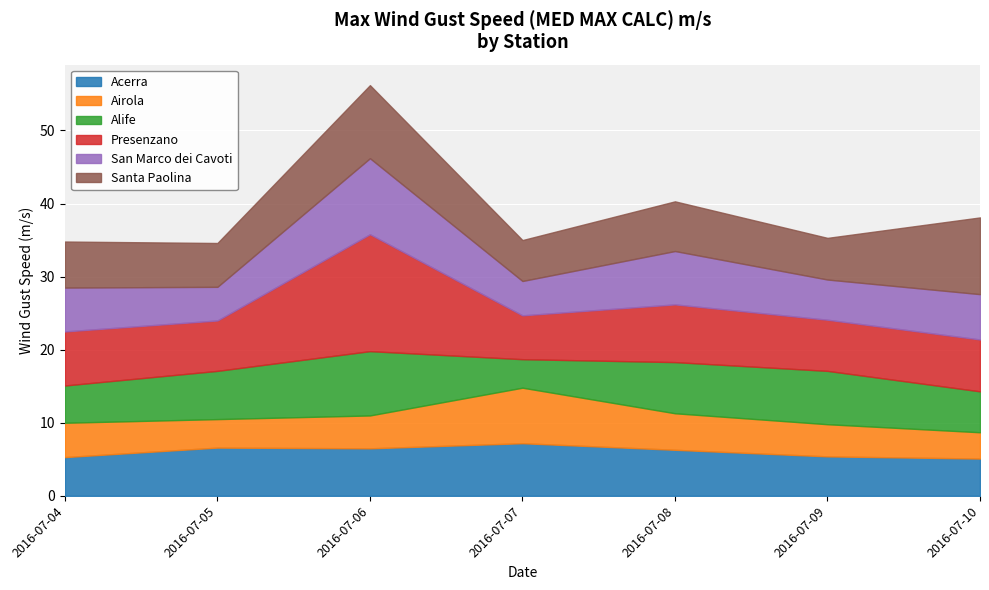

The San Marco dei Cavoti series shows 4.8 at 2016-07-06. True or false?

False